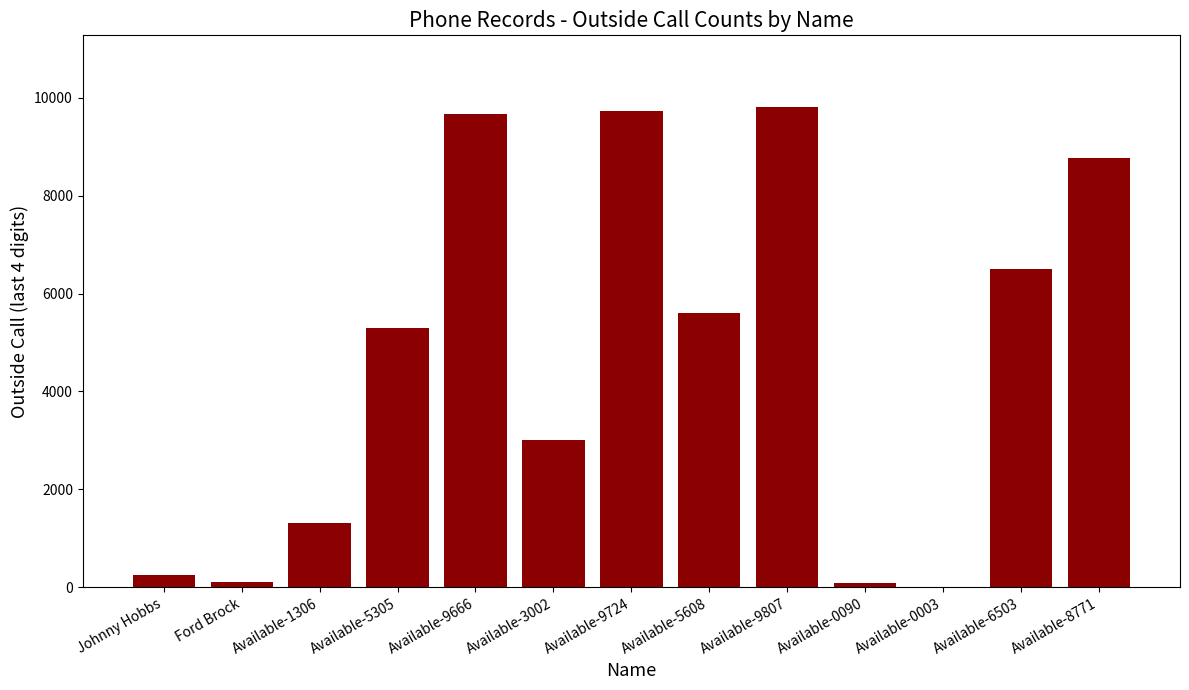

The chart shows a value of 1306 at Available-1306. True or false?

True